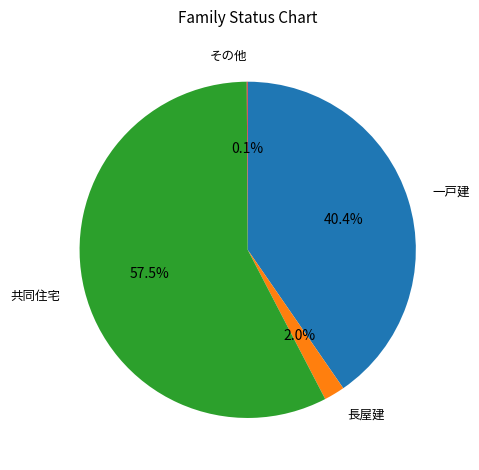

Is there a majority slice in this chart?

Yes